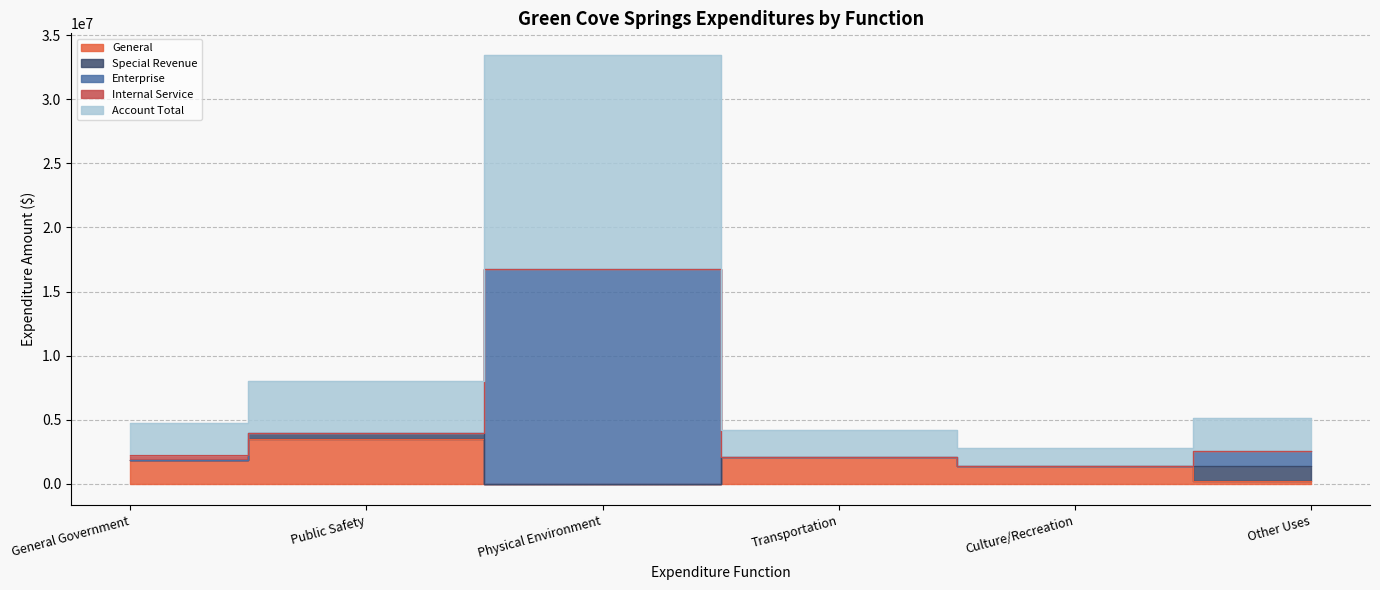

What is the maximum value for Account Total?

33463550